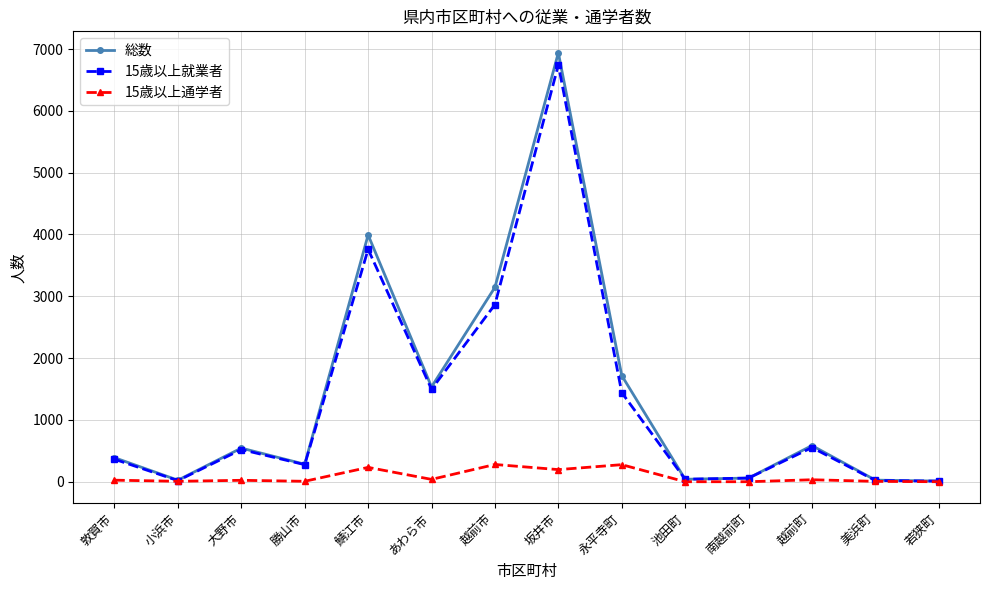

At which category does 15歳以上就業者 reach its first local valley?

小浜市